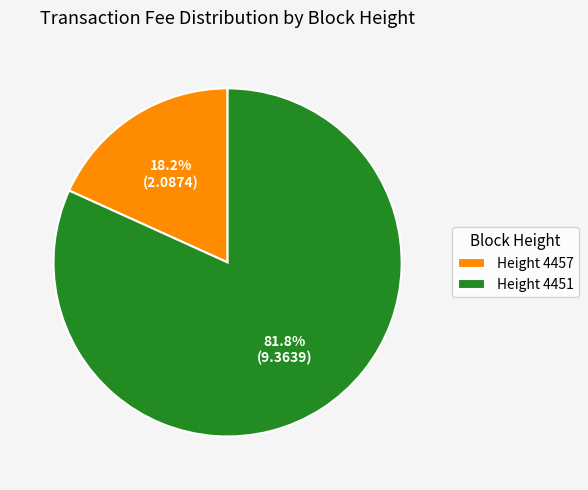

Rank the categories by value from highest to lowest.

Height 4451, Height 4457